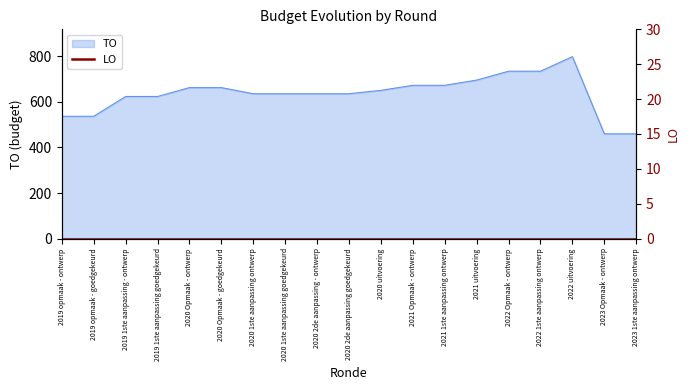

Reading left to right, extract all data points from this chart.

2019 opmaak - ontwerp=537	2019 opmaak - goedgekeurd=537	2019 1ste aanpassing - ontwerp=624	2019 1ste aanpassing goedgekeurd=624	2020 Opmaak - ontwerp=663	2020 Opmaak - goedgekeurd=663	2020 1ste aanpassing ontwerp=636	2020 1ste aanpassing goedgekeurd=636	2020 2de aanpassing - ontwerp=636	2020 2de aanpassing goedgekeurd=636	2020 uitvoering=651	2021 Opmaak - ontwerp=673	2021 1ste aanpassing ontwerp=673	2021 uitvoering=696	2022 Opmaak - ontwerp=735	2022 1ste aanpassing ontwerp=735	2022 uitvoering=799	2023 Opmaak - ontwerp=460	2023 1ste aanpassing ontwerp=460